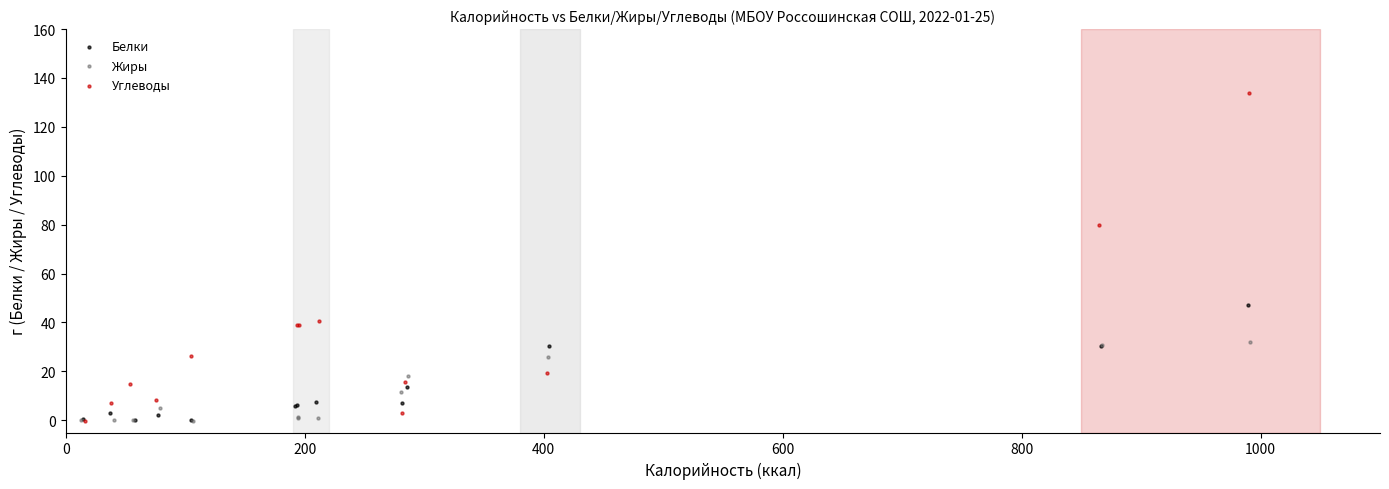

What are all the series names shown in the legend?

Белки, Жиры, Углеводы